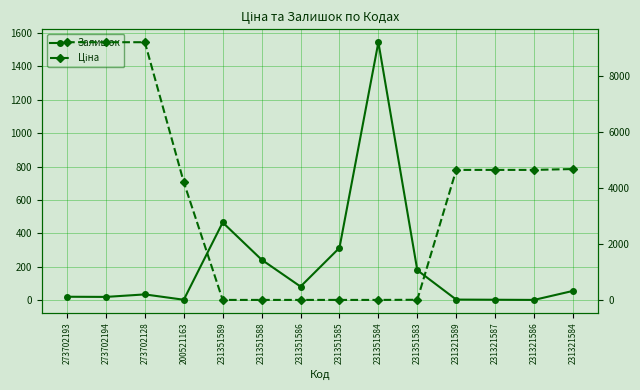

Read the Ціна value at 231351584.

15.8